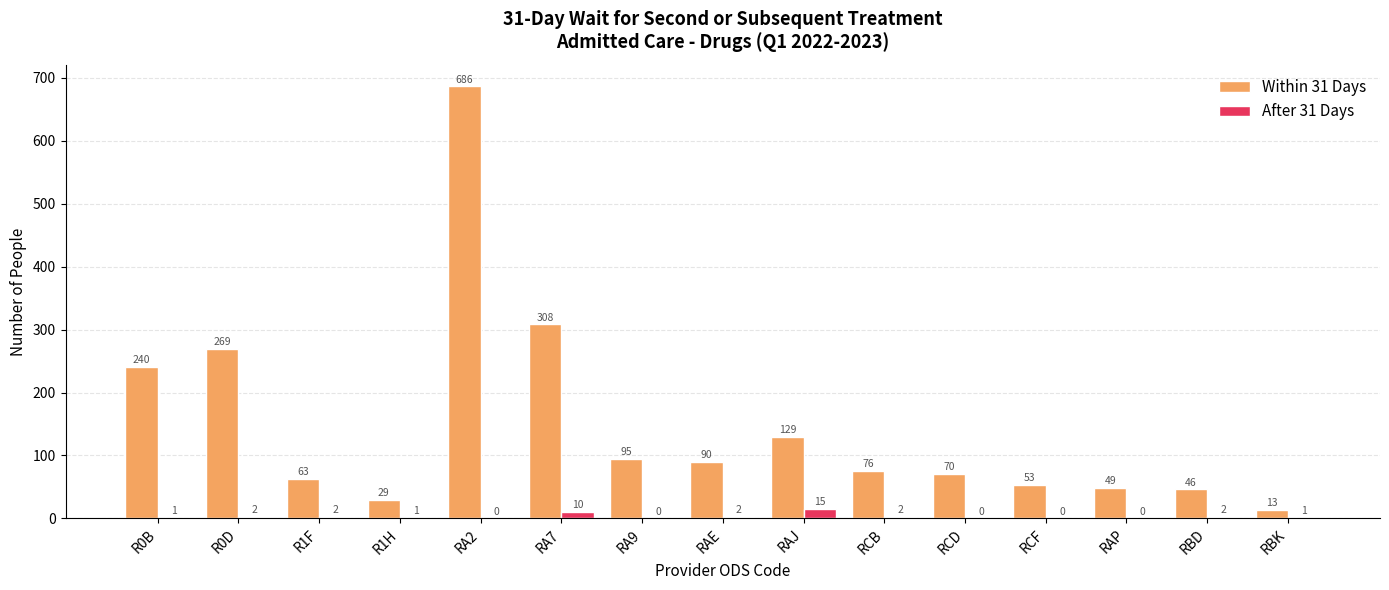

Reading right to left, extract all data points from this chart.

Within 31 Days: 13	46	49	53	70	76	129	90	95	308	686	29	63	269	240
After 31 Days: 1	2	0	0	0	2	15	2	0	10	0	1	2	2	1